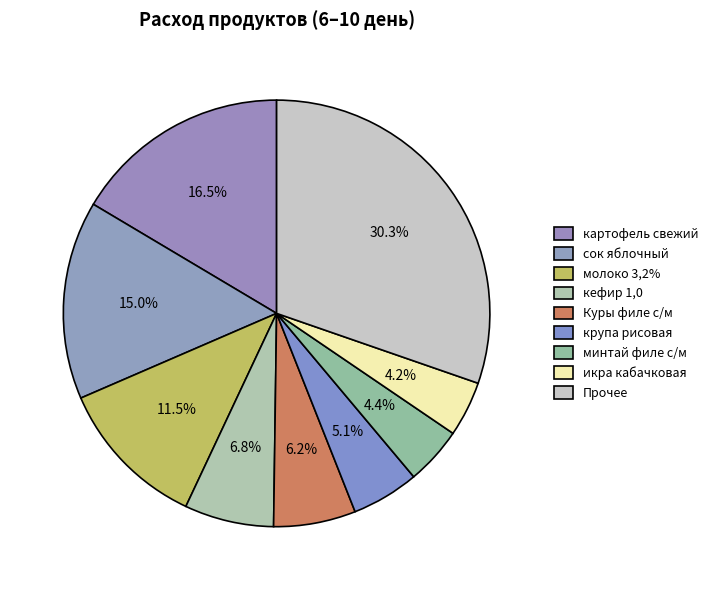

How many segments does this pie chart have?

9